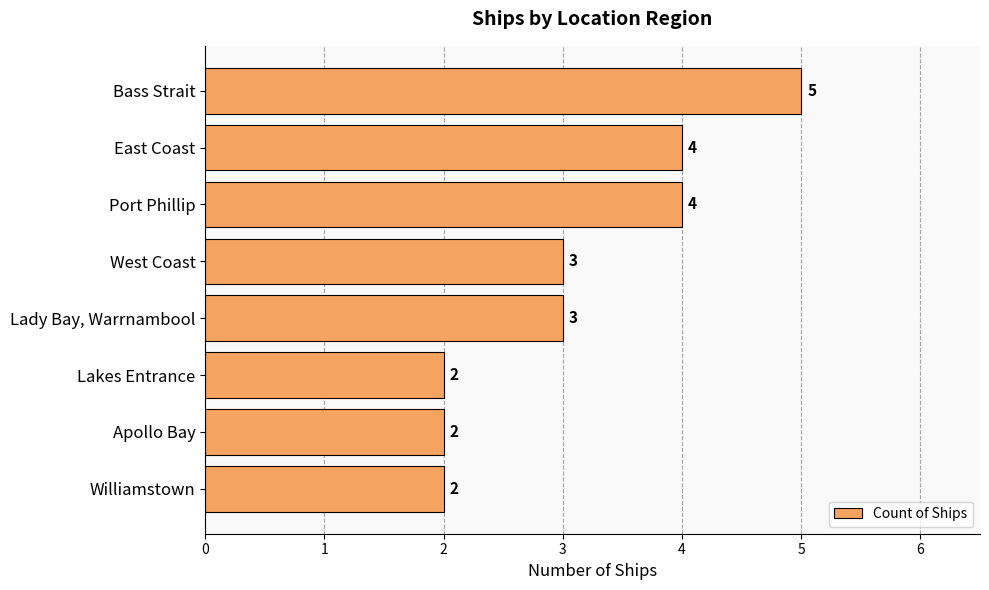

How many values are between 2 and 4?

7